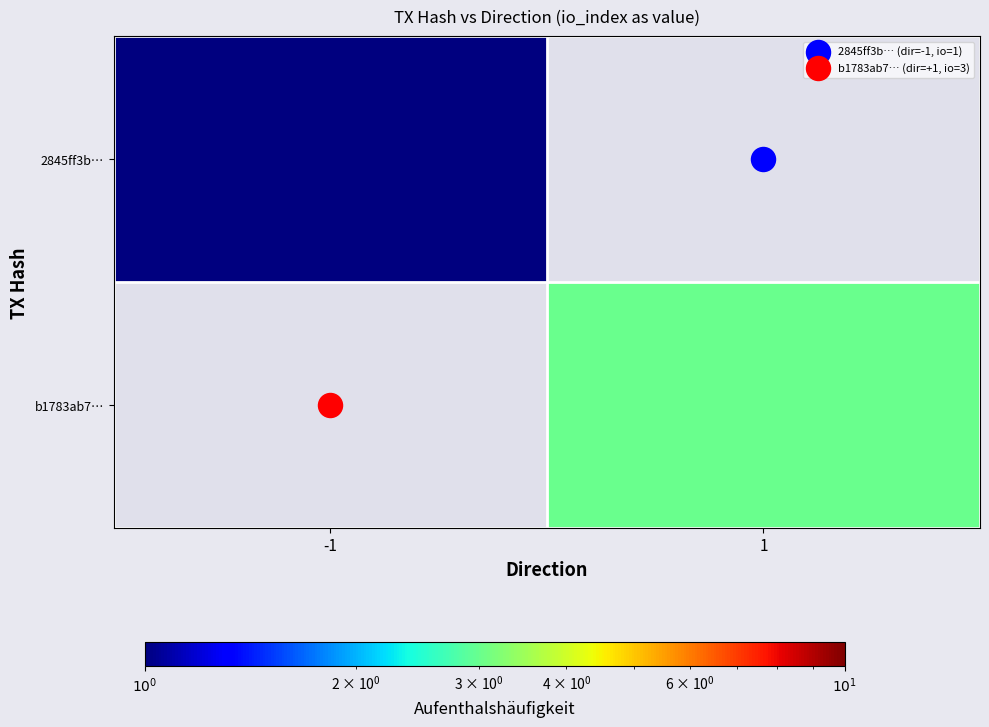

Is the value of b1783ab7… at -1 greater than the value of 2845ff3b… at 1?

No